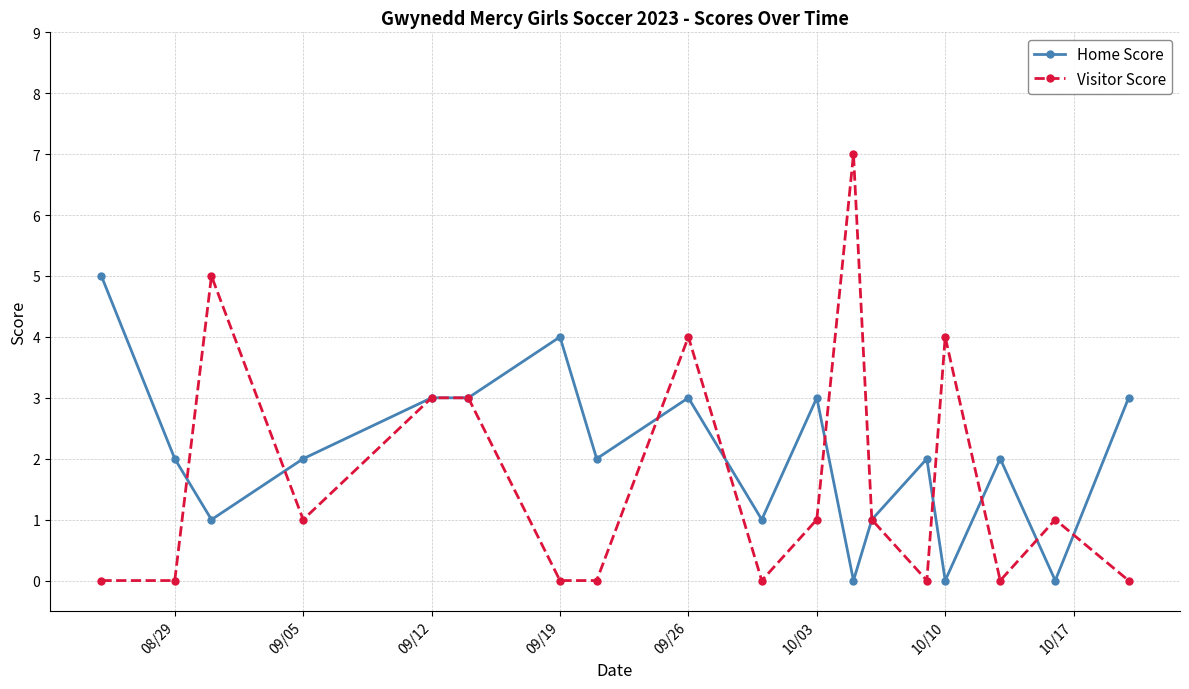

Which series has the widest spread of values?

Visitor Score